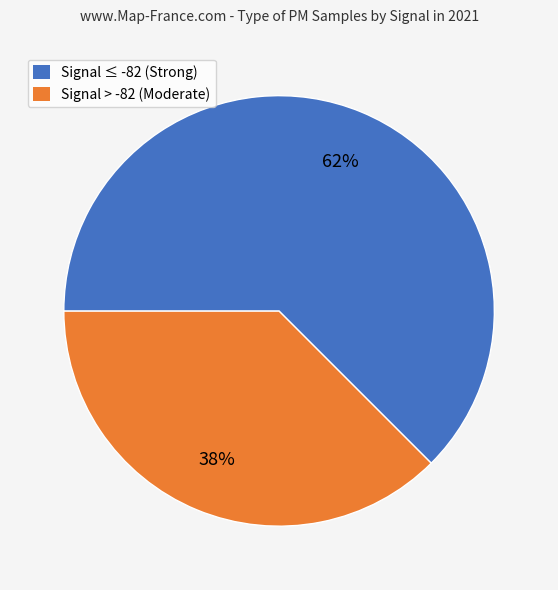

Does any single category account for the majority?

Yes